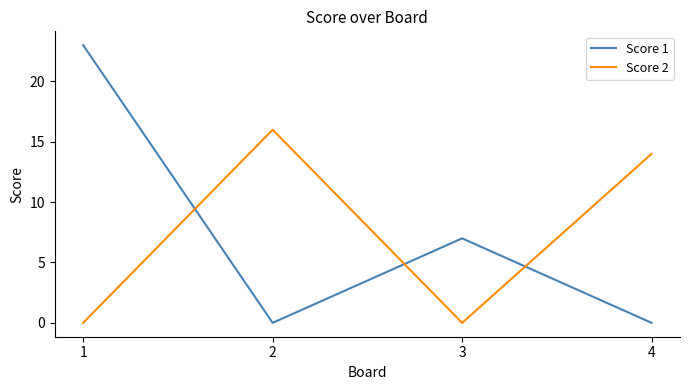

Rank the series by their maximum value, from highest to lowest.

Score 1, Score 2